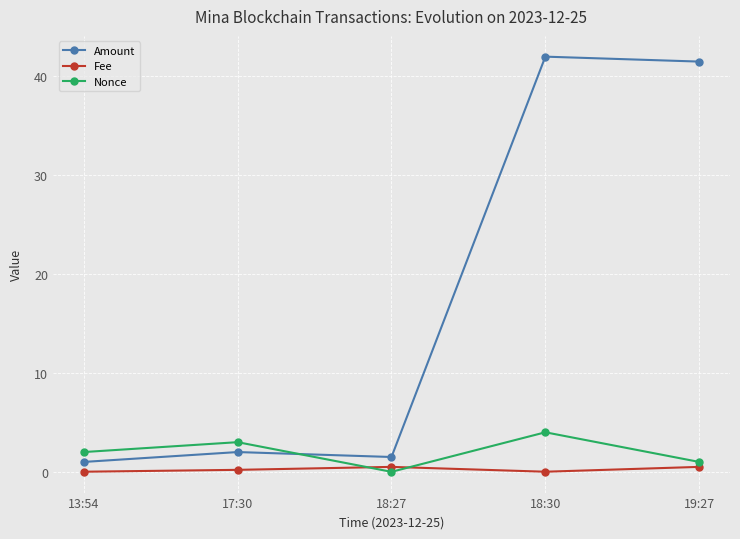

At which category does Nonce reach its first local peak?

17:30